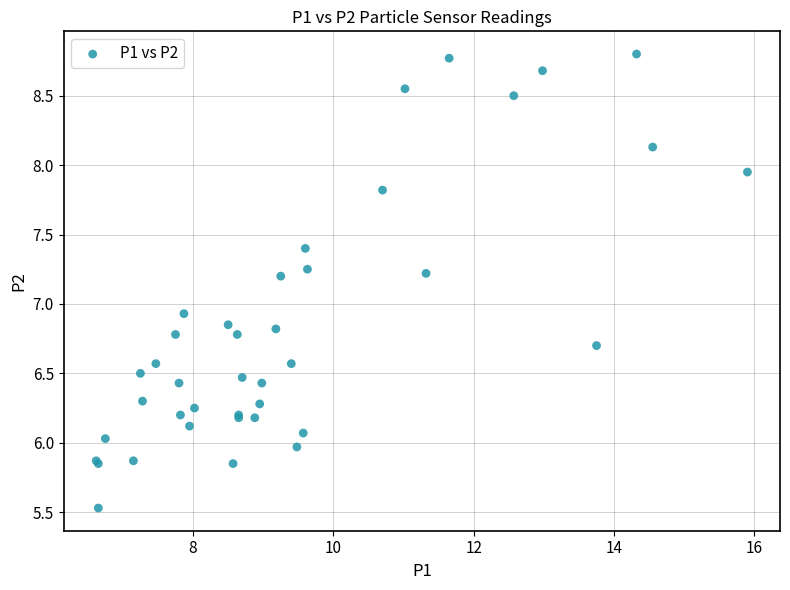

What Y value in the scatter plot is closest to 7?

6.9